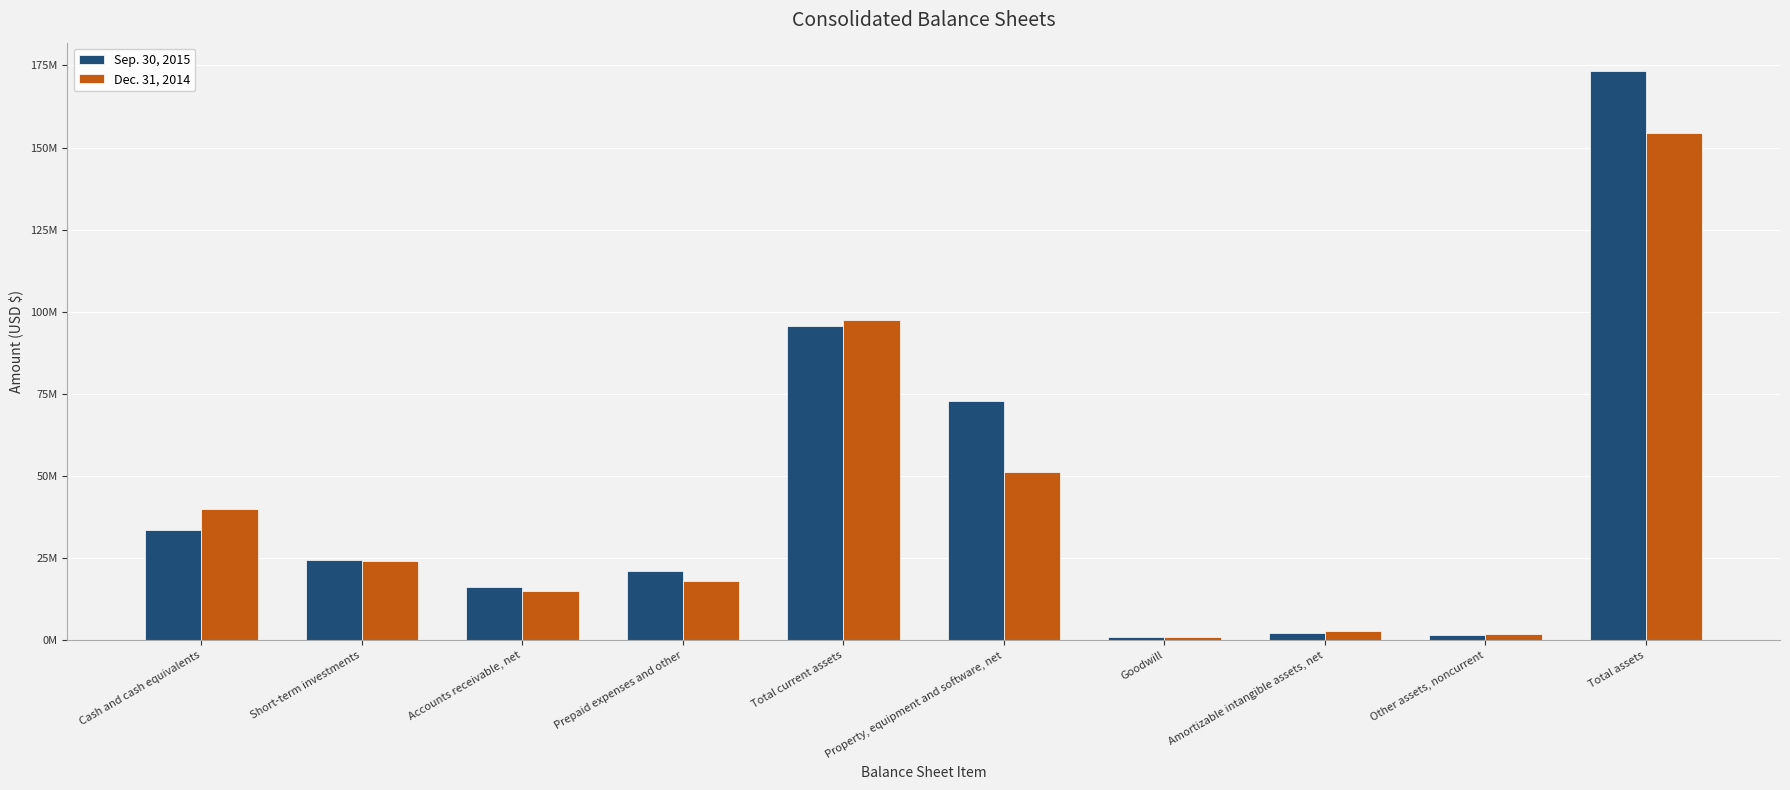

What is the label of the 9th bar from the left?

Other assets, noncurrent